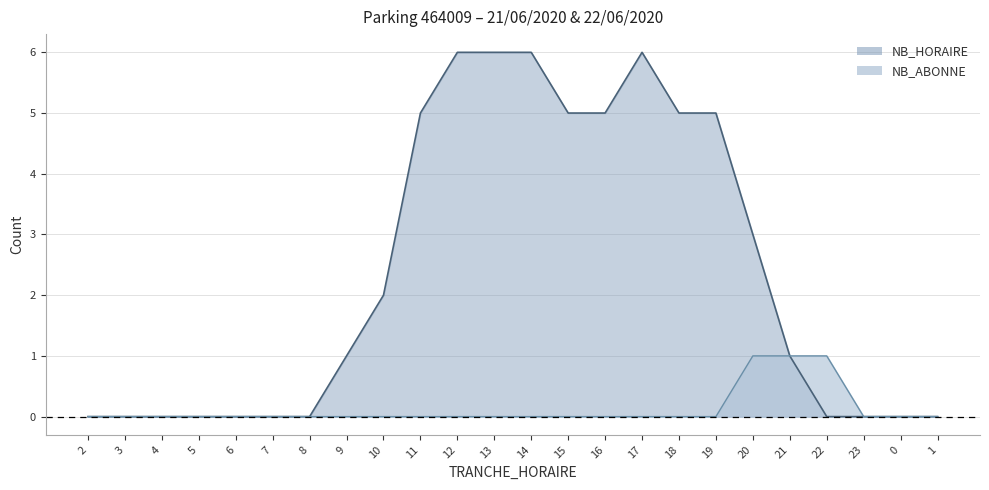

The value of NB_HORAIRE at 23 is 0. True or false?

True